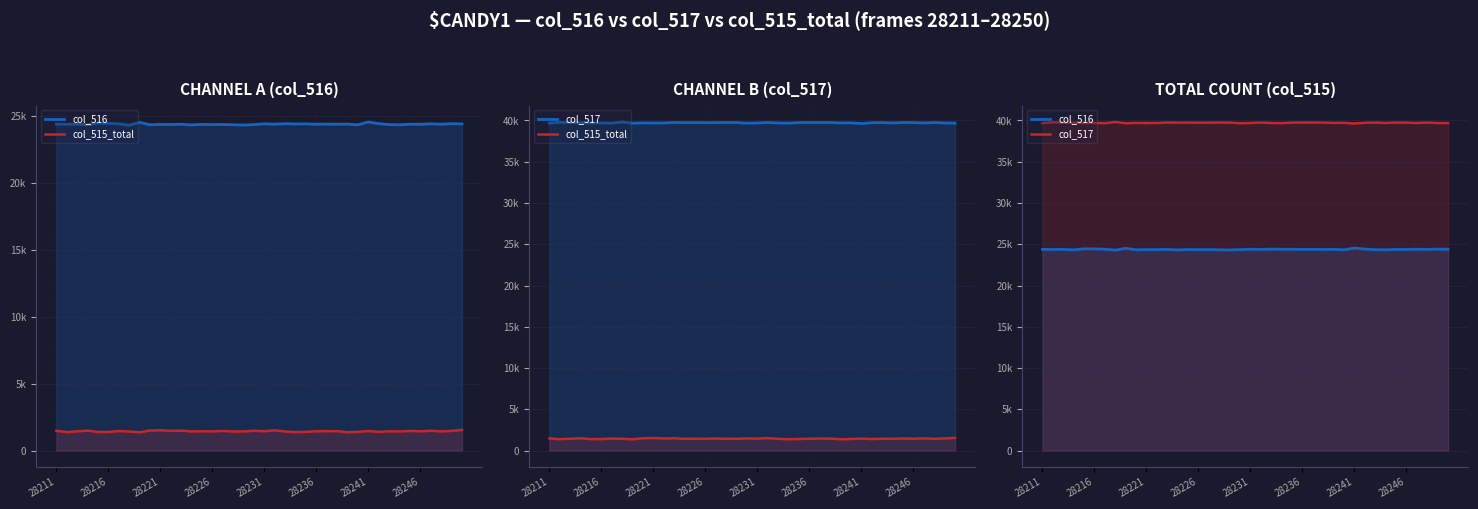

Rank the series at 28216 from highest to lowest value.

col_517, col_516, col_515_total